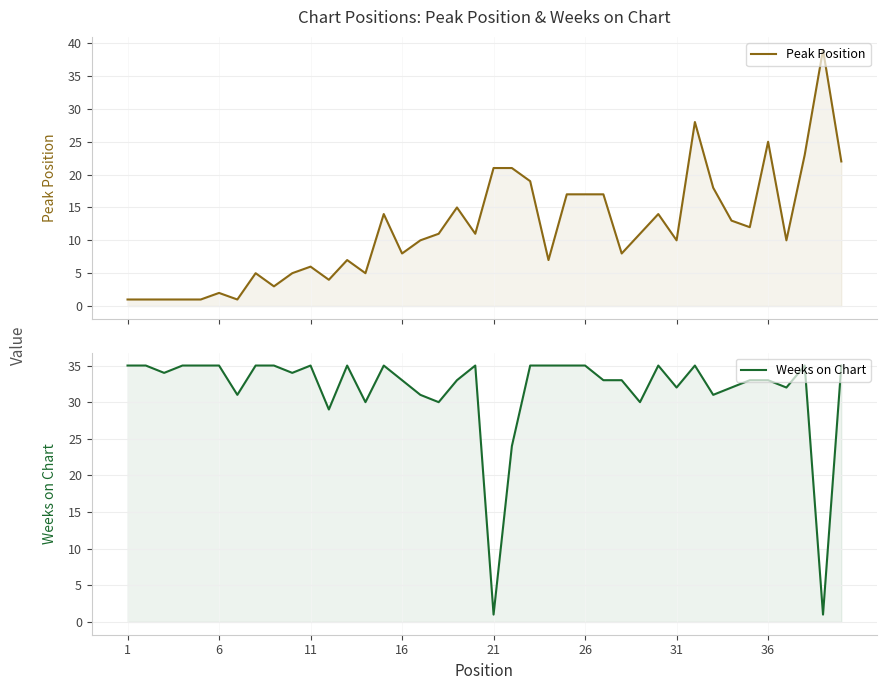

After their last crossing, which series has the higher values: Peak Position or Weeks on Chart?

Weeks on Chart